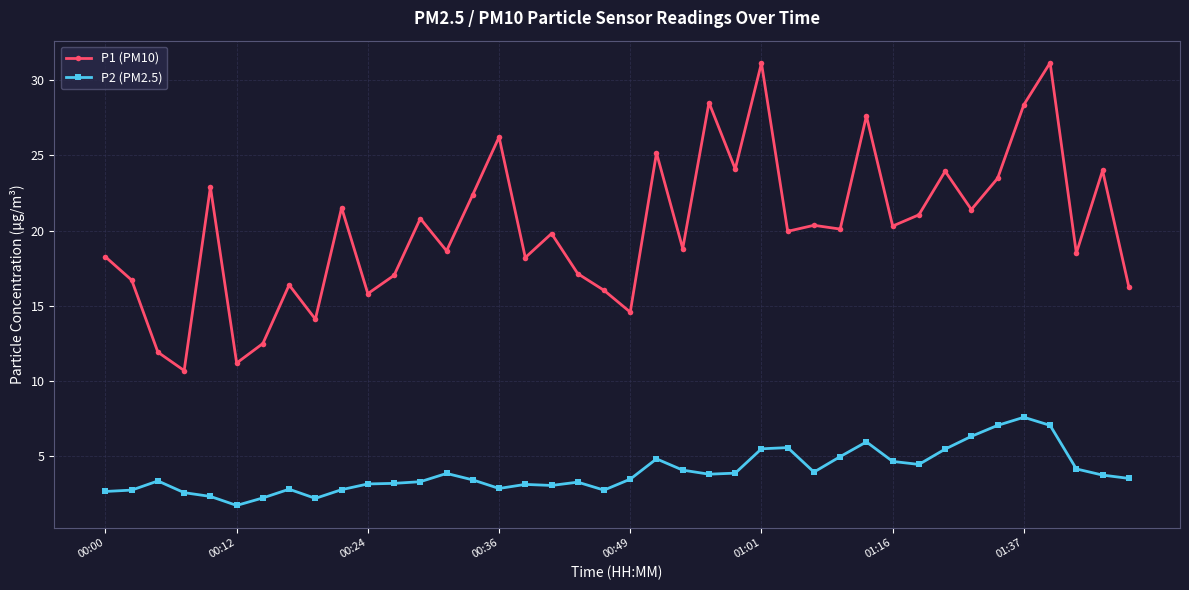

True or false: P2 (PM2.5) has more than 1 points higher than both neighbors.

True